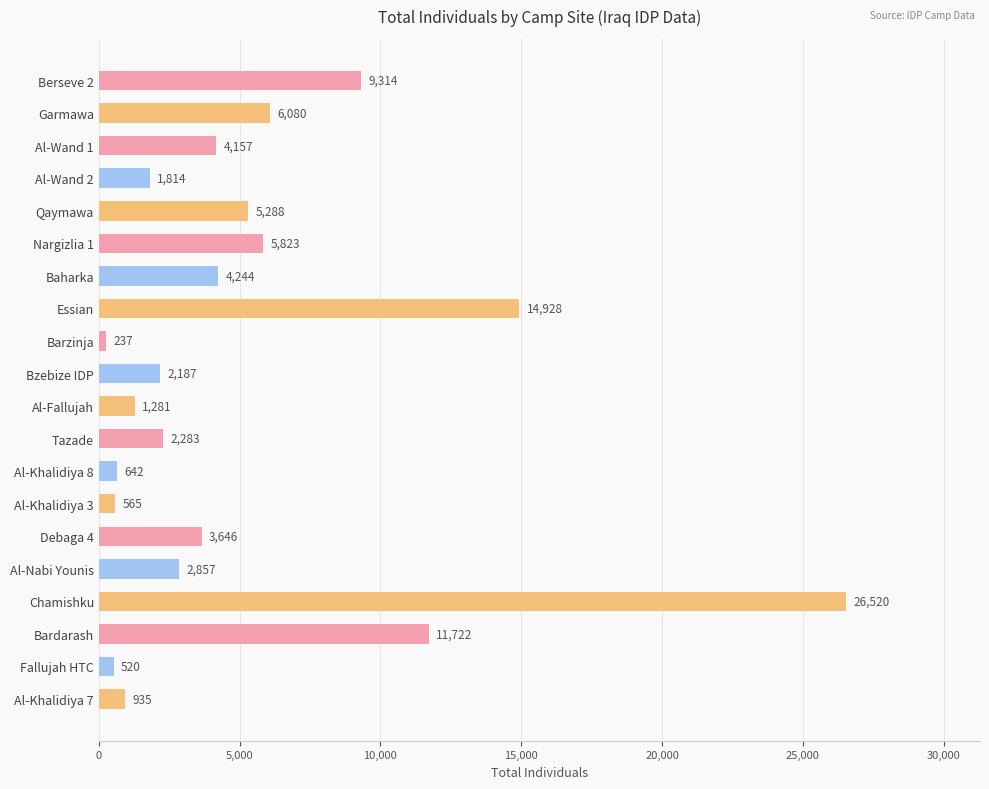

Rank the categories by value from highest to lowest.

Chamishku, Essian, Bardarash, Berseve 2, Garmawa, Nargizlia 1, Qaymawa, Baharka, Al-Wand 1, Debaga 4, Al-Nabi Younis, Tazade, Bzebize IDP, Al-Wand 2, Al-Fallujah, Al-Khalidiya 7, Al-Khalidiya 8, Al-Khalidiya 3, Fallujah HTC, Barzinja